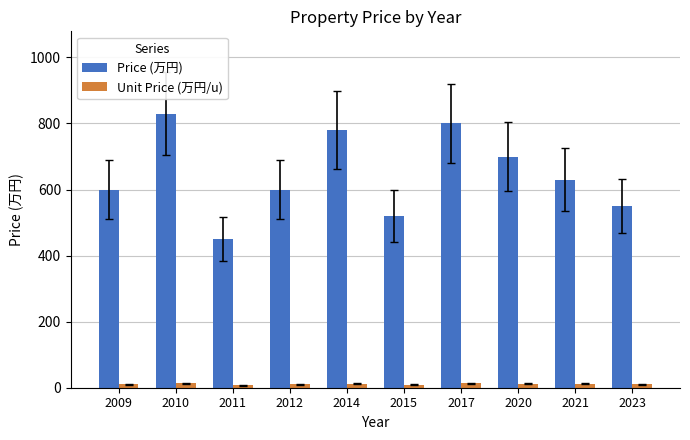

What is the smallest value displayed?

7.5